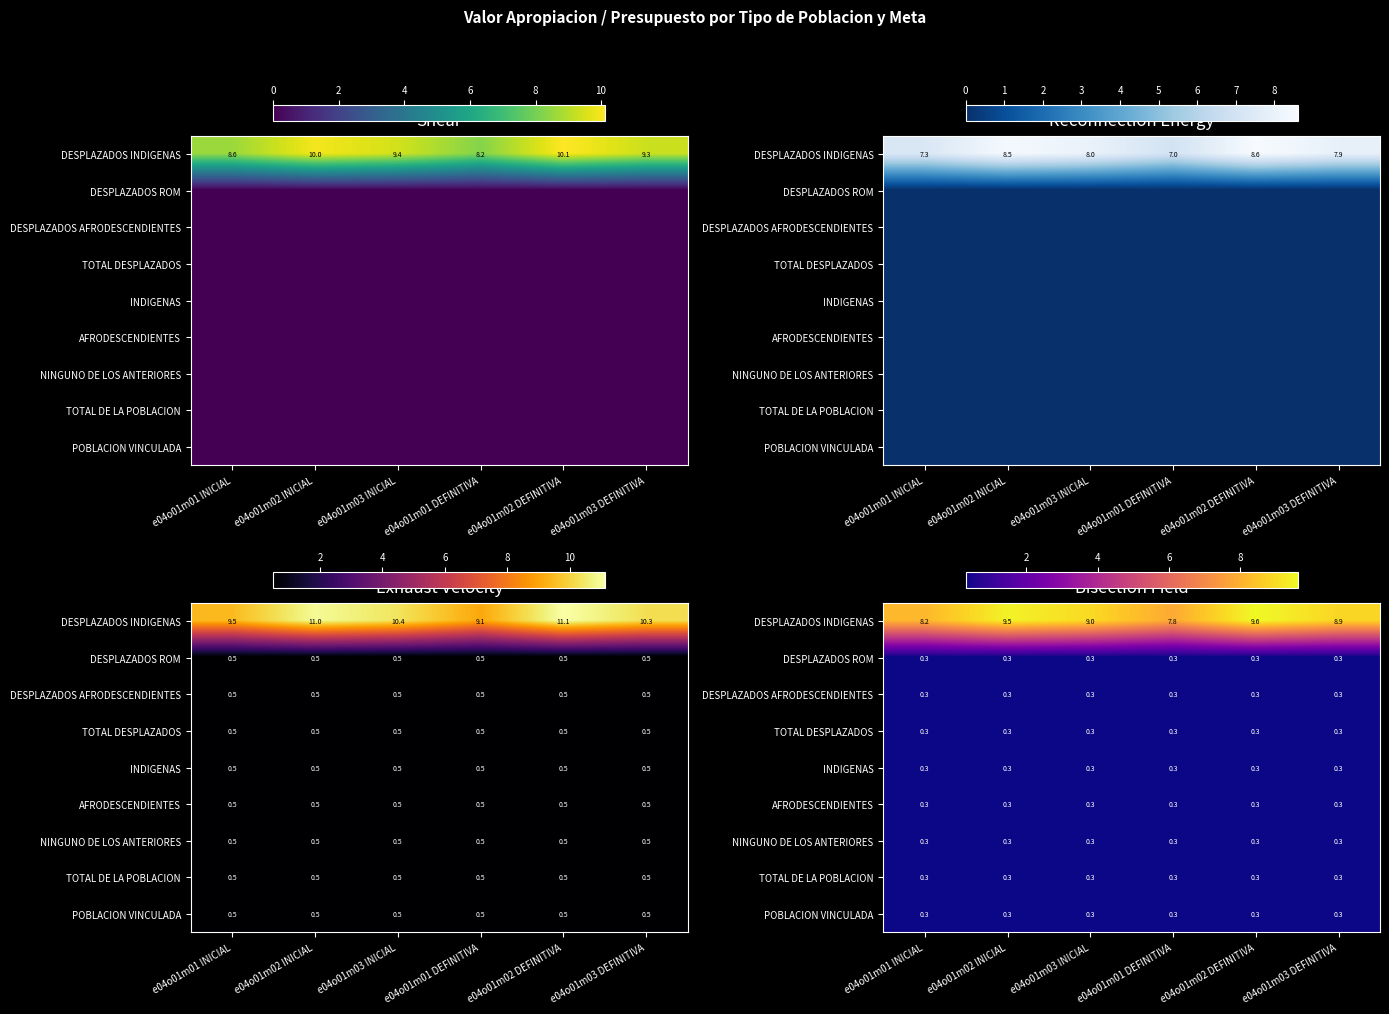

Rank the categories by DESPLAZADOS ROM value from lowest to highest.

e04o01m01 INICIAL, e04o01m02 INICIAL, e04o01m03 INICIAL, e04o01m01 DEFINITIVA, e04o01m02 DEFINITIVA, e04o01m03 DEFINITIVA